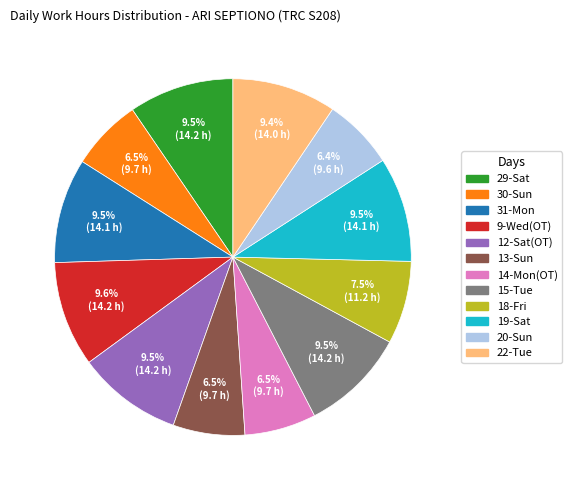

Between 12-Sat(OT) and 14-Mon(OT), which is larger?

12-Sat(OT)